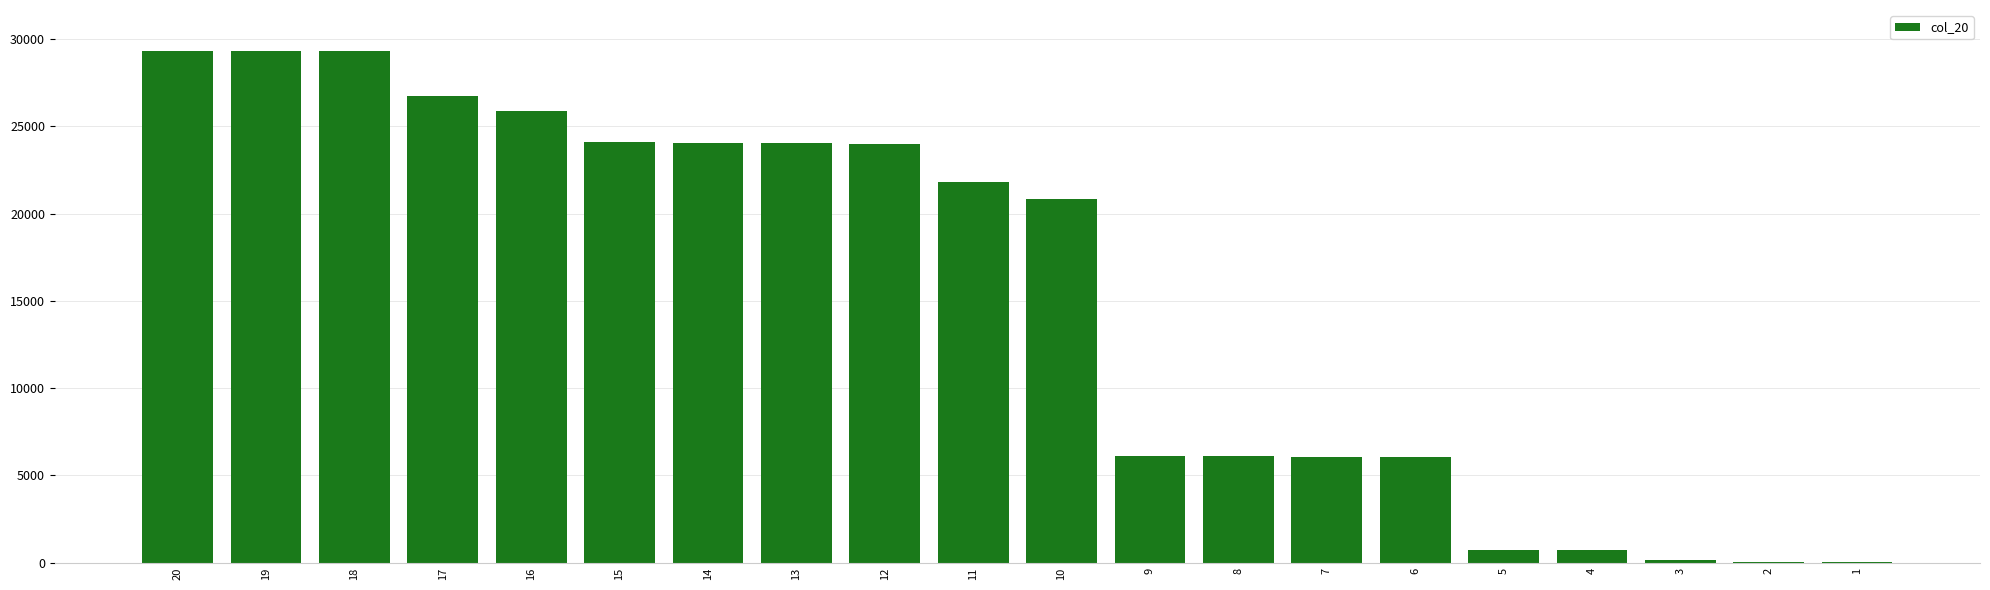

What is the greatest value displayed?

29316